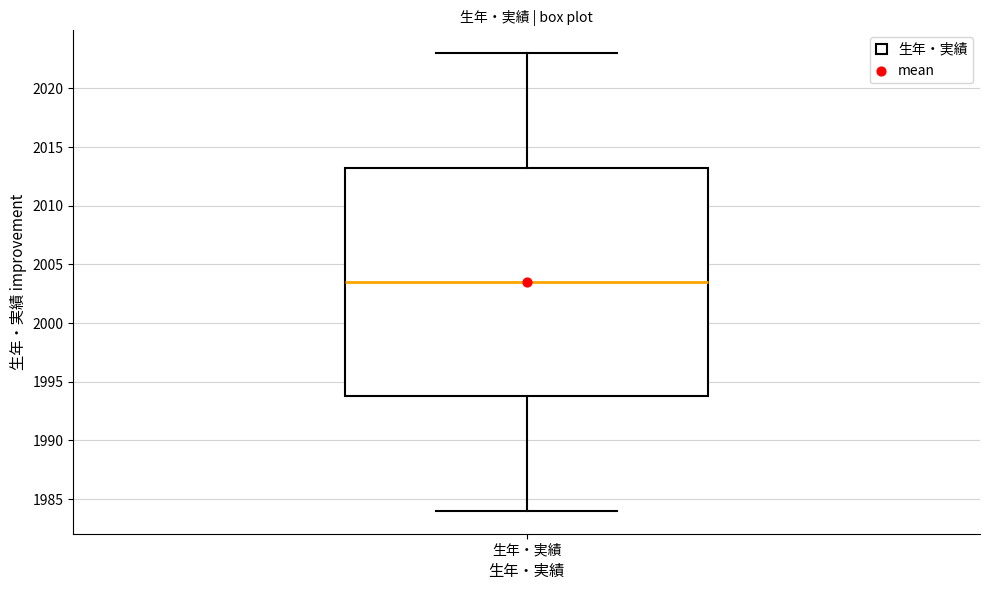

Where does the upper whisker of the box for 生年・実績 end on the y-axis? The values are not printed on the chart, so give them approximately, as read against the axis.

2023.0